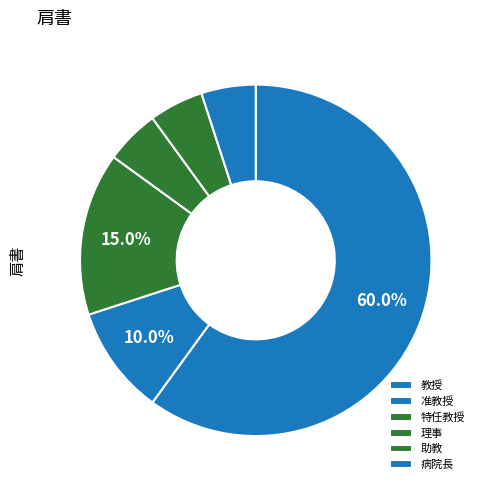

Which category has the biggest portion of the pie?

教授